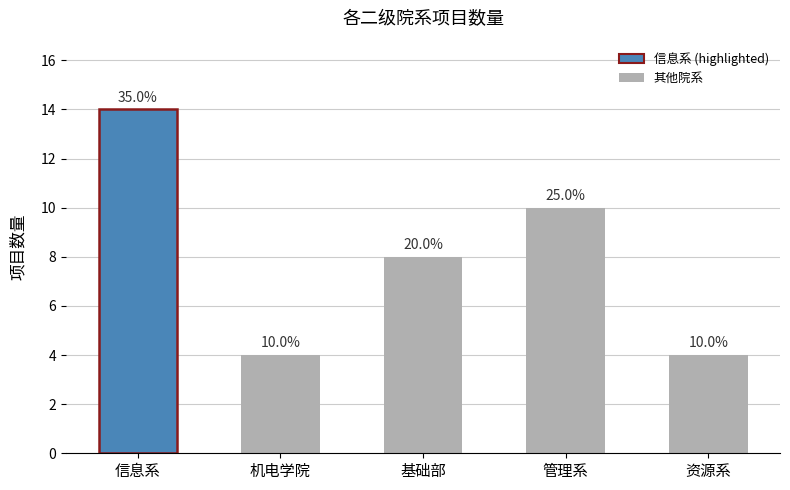

How many bars are there in total?

5